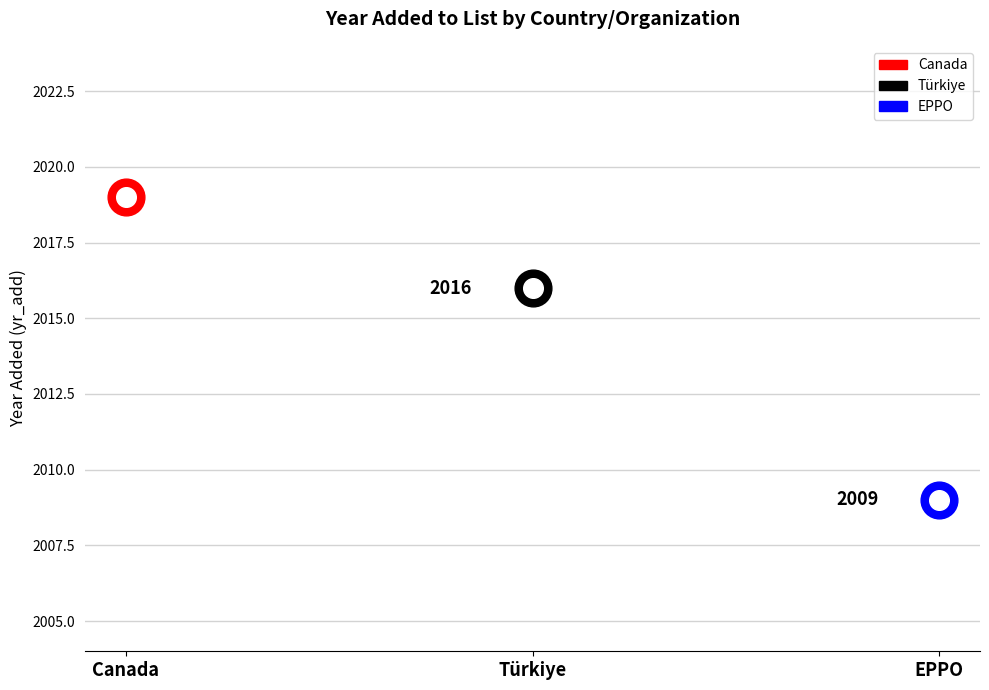

What is the ratio of the value at EPPO to the value at Türkiye?

1.0